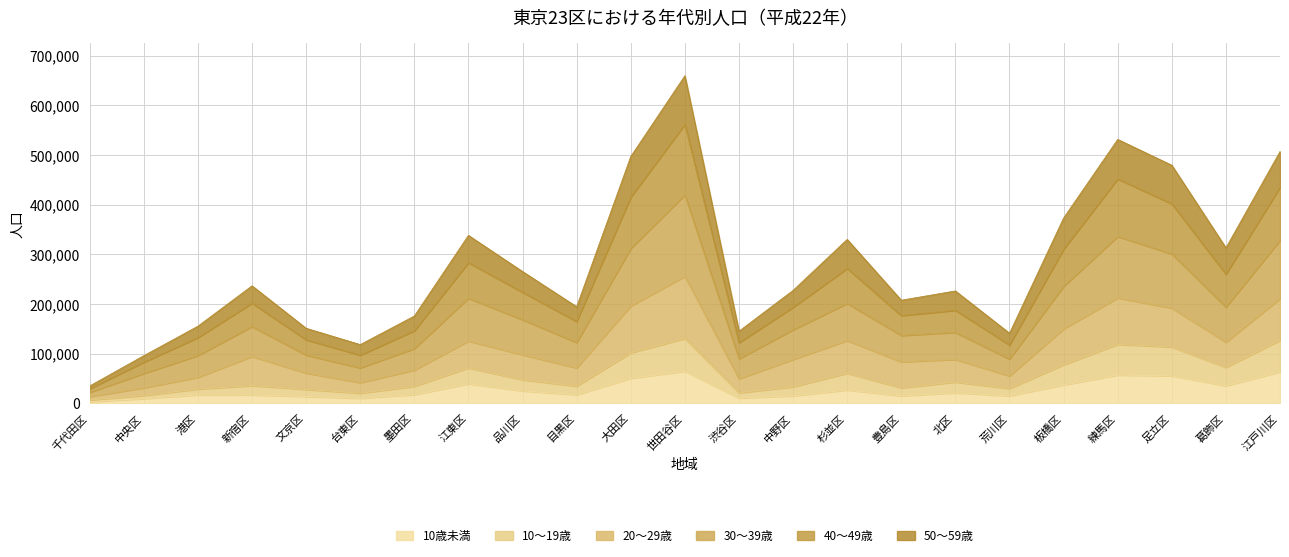

In 30～39歳, how many points are higher than both neighbors (excluding endpoints)?

6